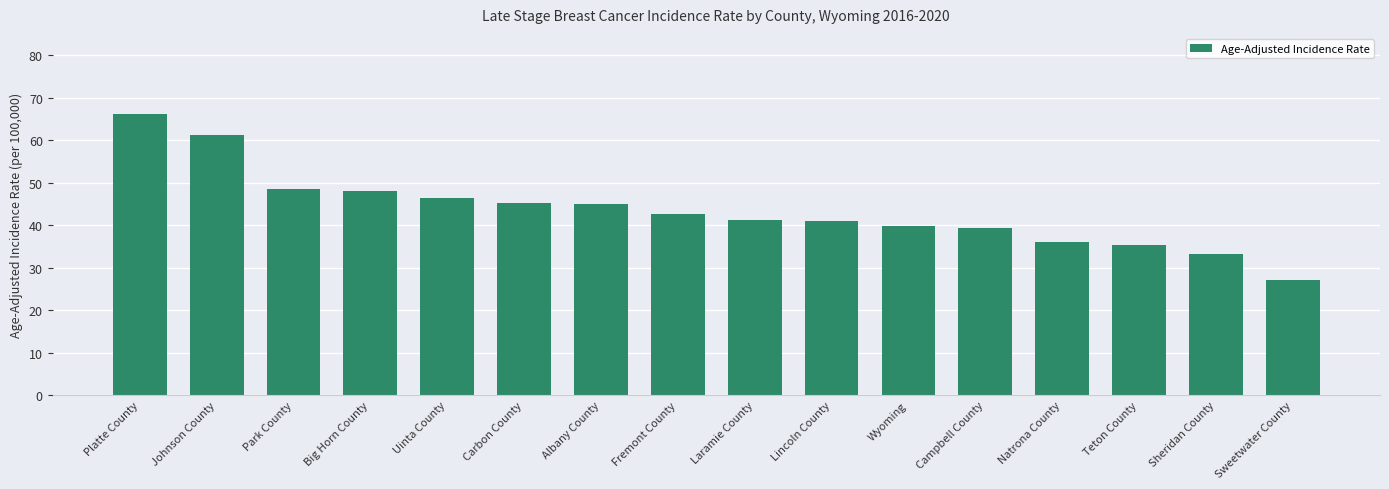

What is the label of the 3rd bar from the left?

Park County